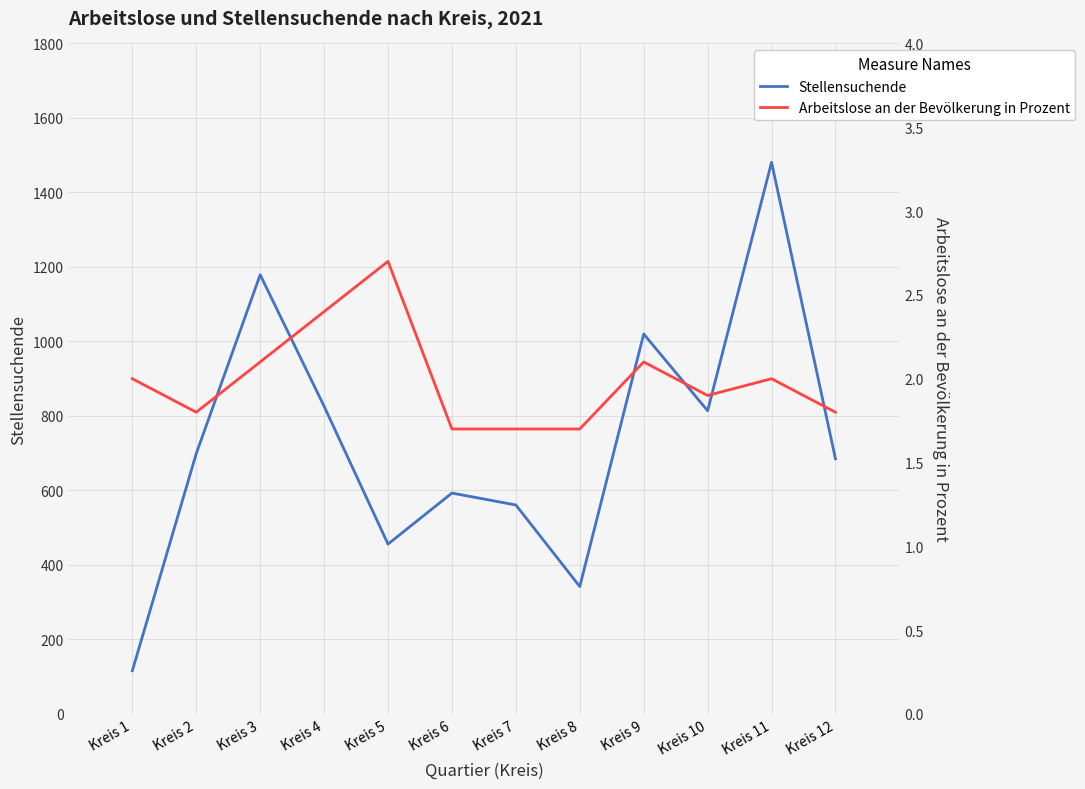

Which series has the widest spread of values?

Stellensuchende